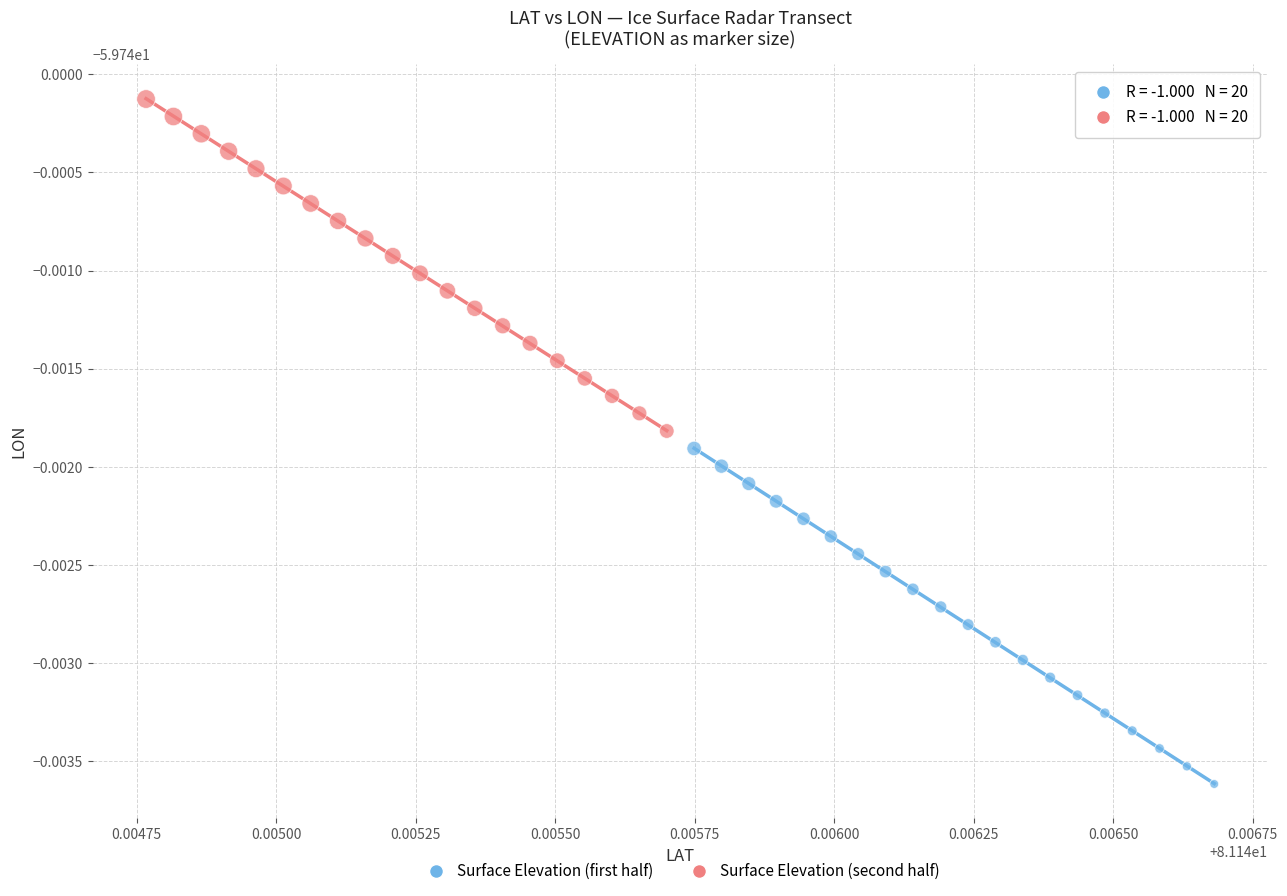

Which series has the largest Y range (max minus min)?

Surface Elevation (first half)